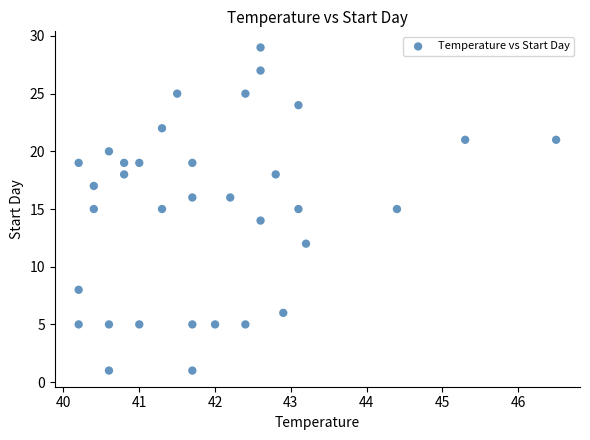

What is the range of Y values (max minus min)?

28